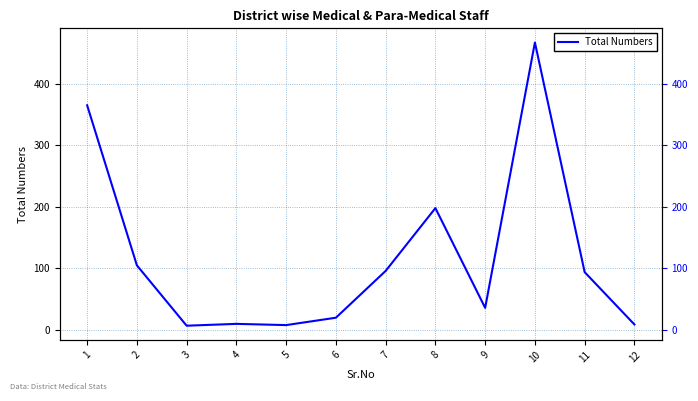

How many points are higher than both their immediate neighbors (excluding endpoints)?

3